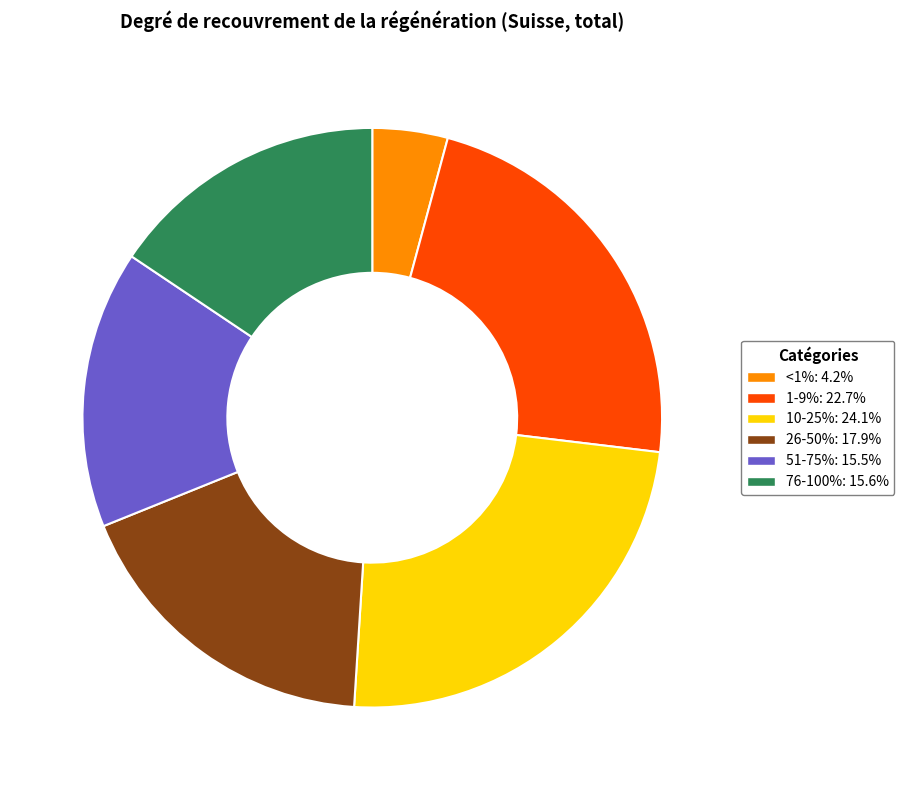

Does any single category account for the majority?

No